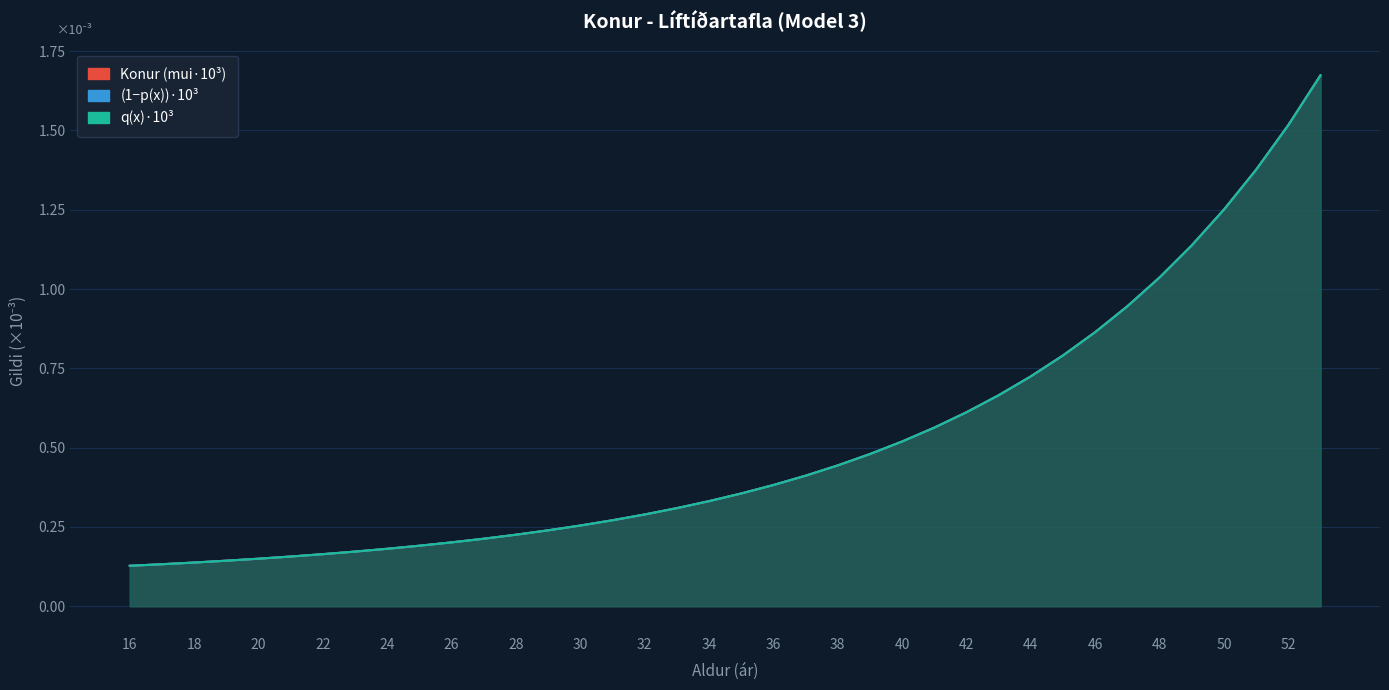

Which has a higher value, 33 or 49?

49